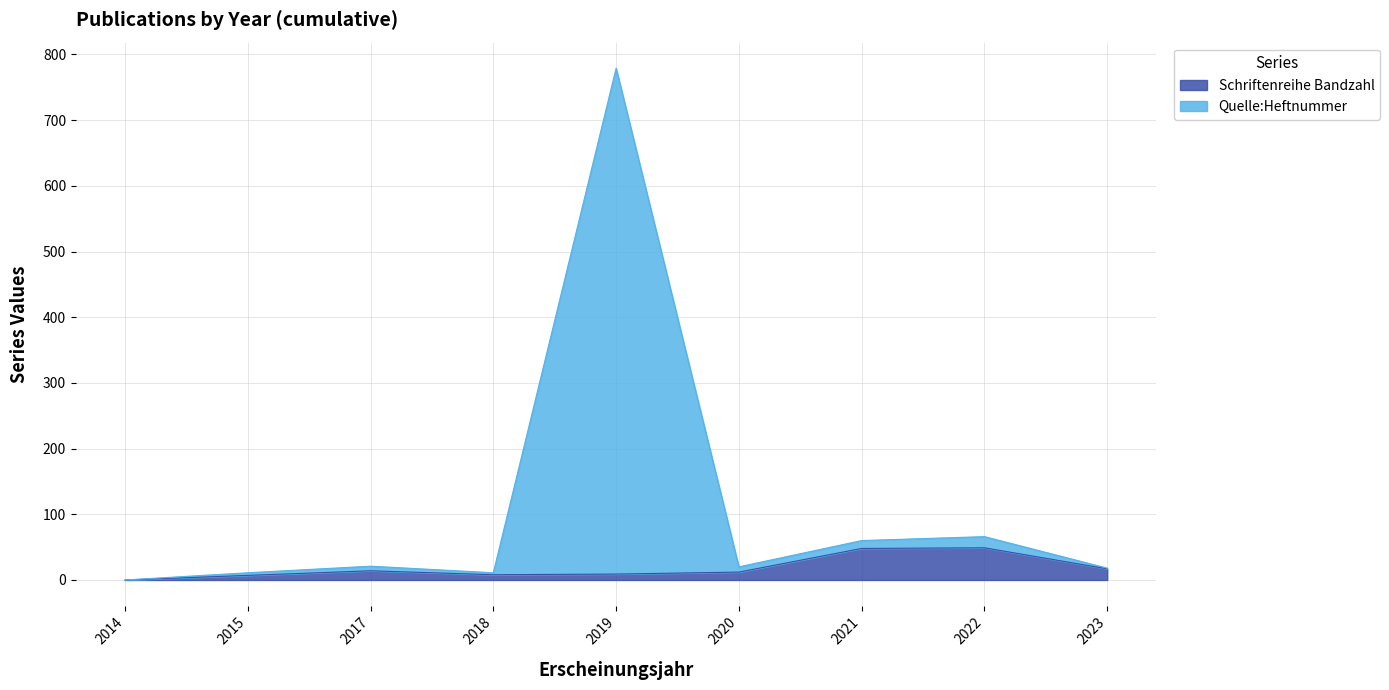

The value of Quelle:Heftnummer at 2018 is 15. True or false?

False